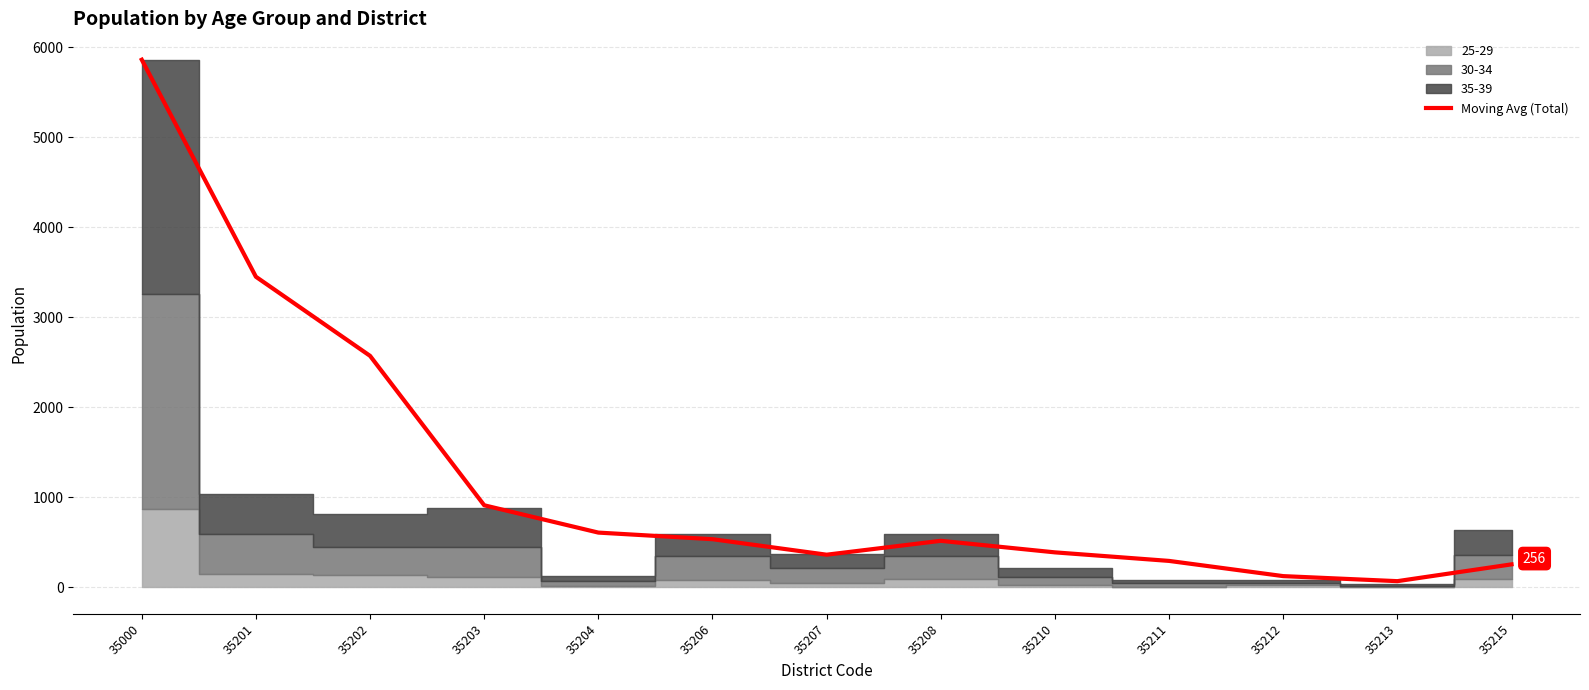

Reading left to right, what are all the values shown in this chart?

35000=5864.0	35201=3452.0	35202=2573.0	35203=912.7	35204=609.0	35206=535.7	35207=363.3	35208=517.7	35210=389.3	35211=294.3	35212=125.3	35213=69.3	35215=256.0